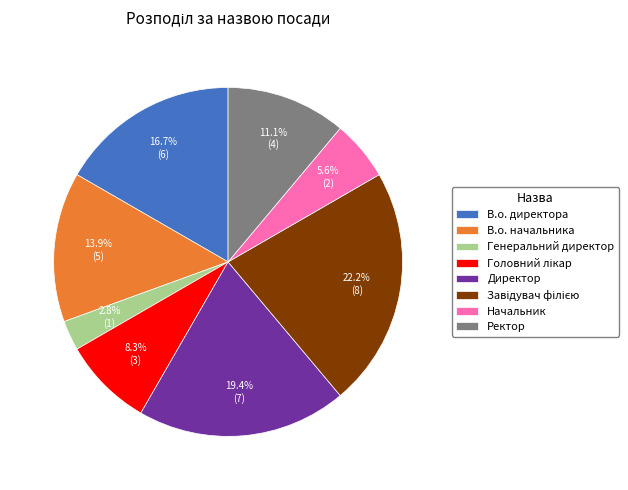

Which slice is the smallest?

Генеральний директор